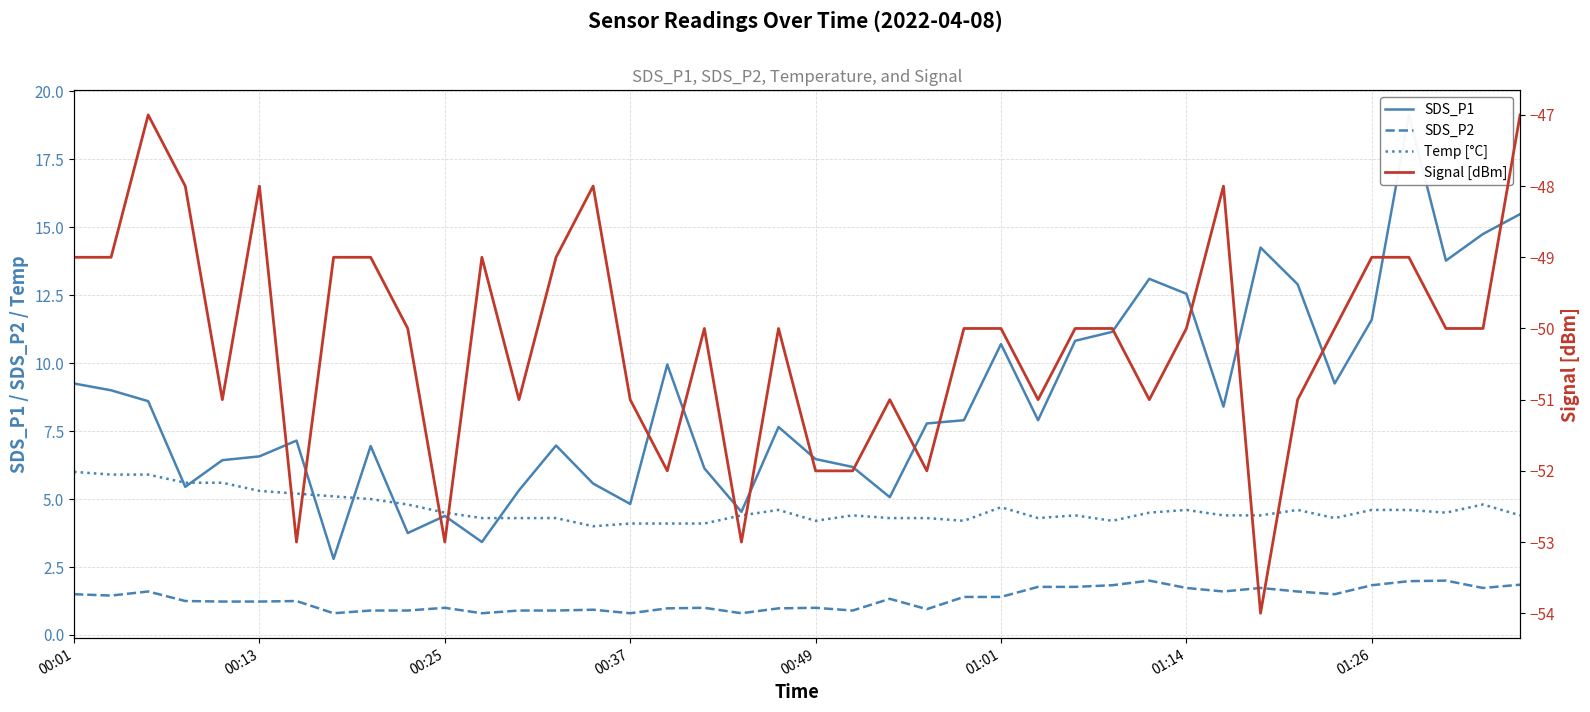

Which series has the widest spread of values?

SDS_P1